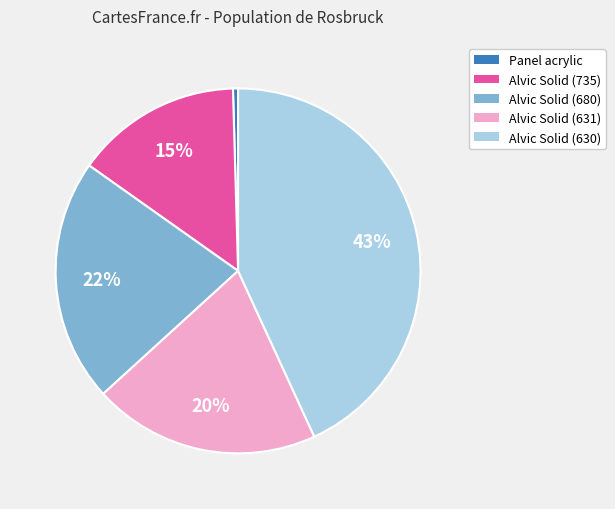

The Panel acrylic slice represents 14% of the pie. True or false?

False